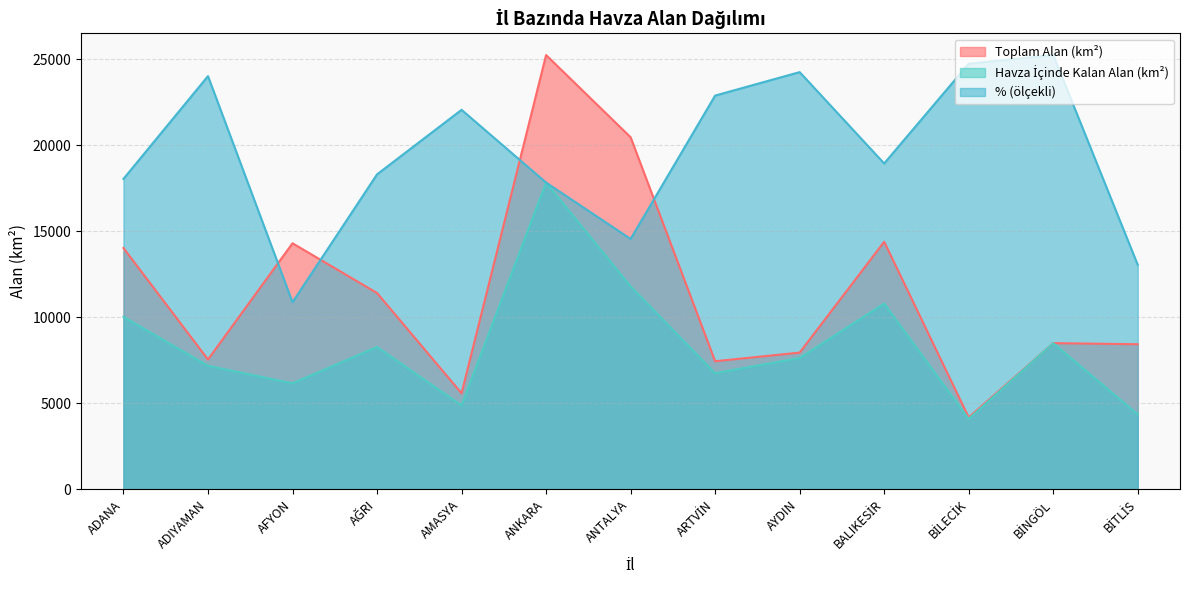

Reading left to right, transcribe all the data shown in this chart.

Toplam Alan (km²): 14035.7	7553.1	14311.5	11419.0	5589.3	25256.3	20476.5	7452.3	7954.2	14399.7	4183.4	8504.7	8440.2
Havza İçinde Kalan Alan (km²): 10034.8	7186.6	6167.5	8281.7	4884.5	17840.5	11806.8	6757.3	7641.4	10805.0	4100.1	8504.7	4362.7
%: 18055.7	24031.3	10882.9	18318.4	22071.5	17841.0	14562.8	22899.9	24263.7	18952.3	24753.7	25256.3	13055.0